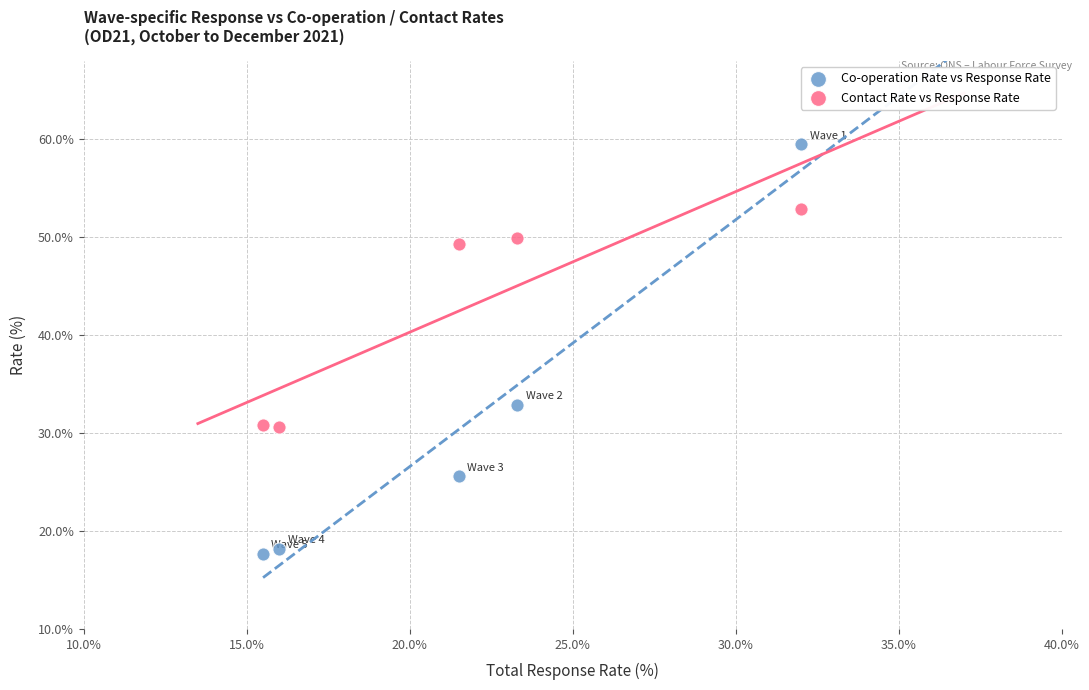

Across all data points, what is the range of X values (max minus min)?

16.5